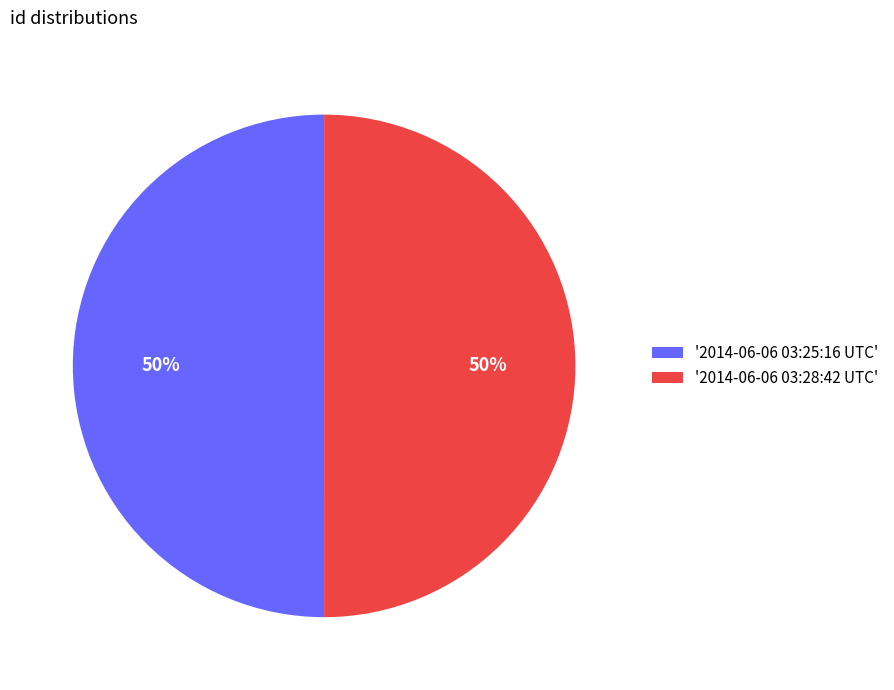

Combined, do '2014-06-06 03:28:42 UTC' and '2014-06-06 03:25:16 UTC' account for over 50%?

Yes